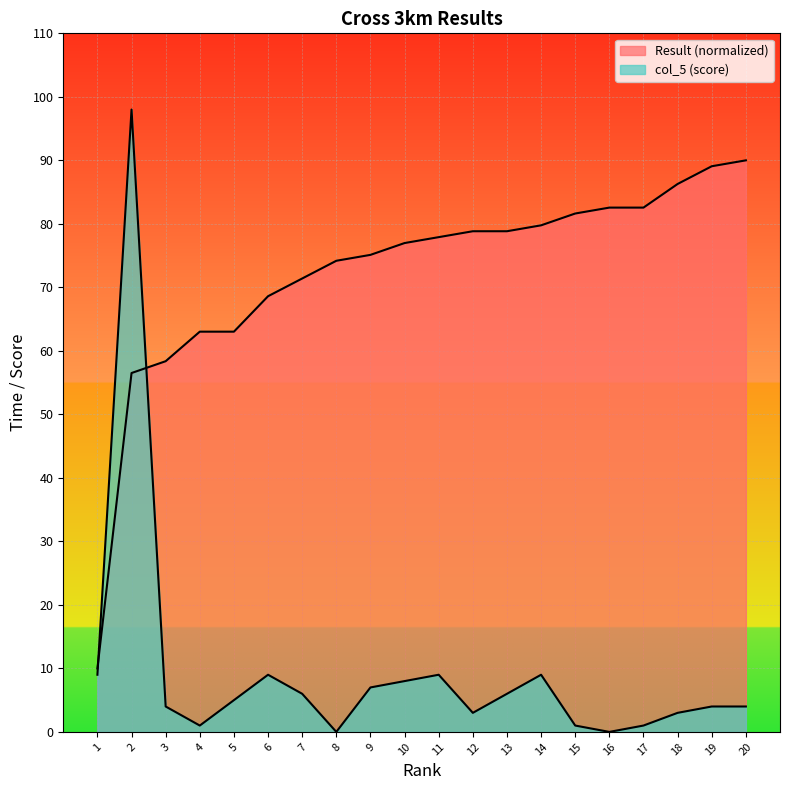

Between which two adjacent categories do Result and col_5 first intersect?

1 and 2